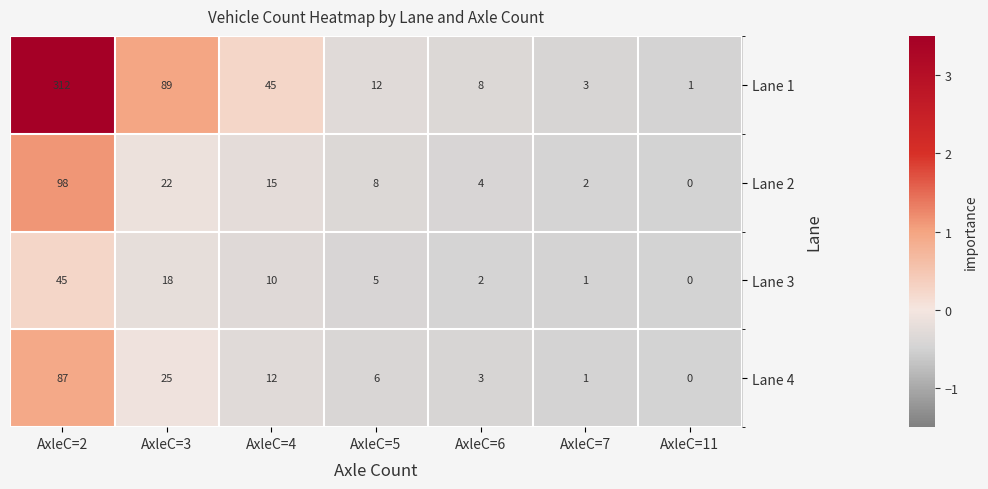

Reading left to right, transcribe all the data shown in this chart.

Lane 1: 312	89	45	12	8	3	1
Lane 2: 98	22	15	8	4	2	0
Lane 3: 45	18	10	5	2	1	0
Lane 4: 87	25	12	6	3	1	0